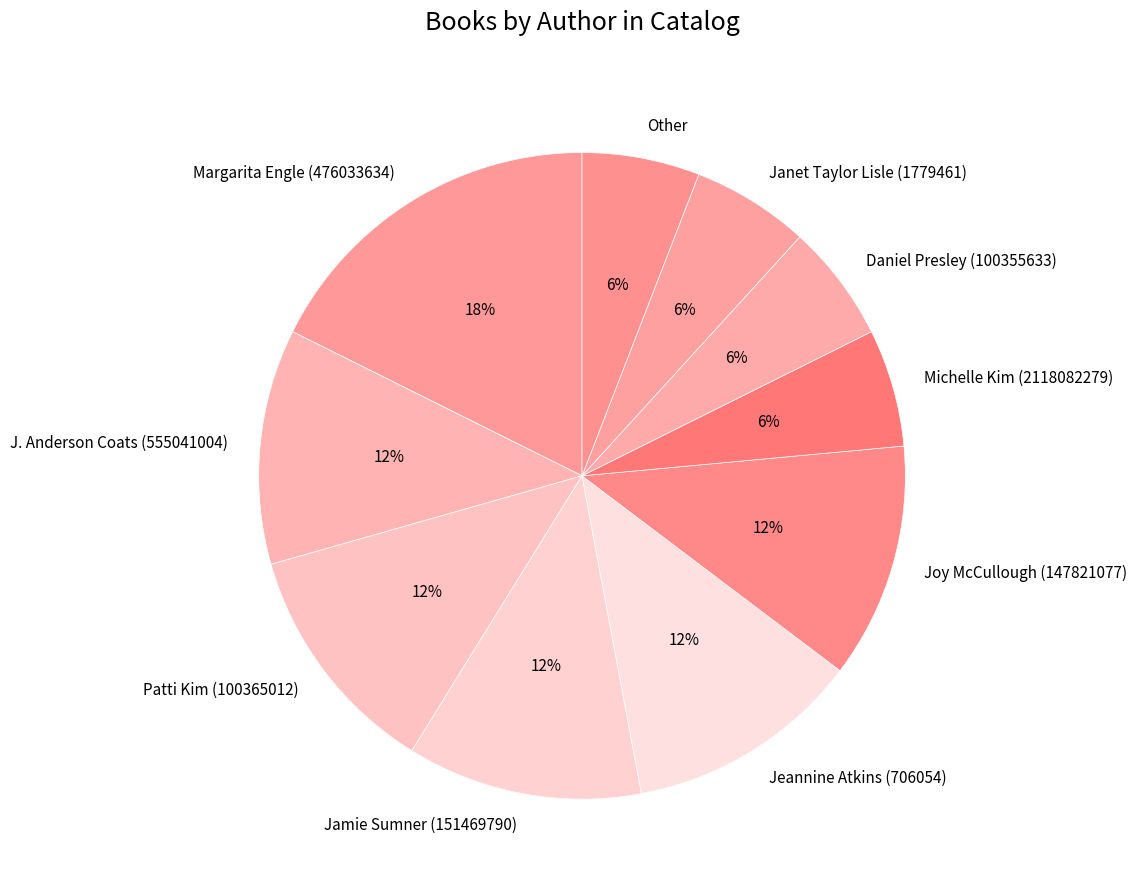

What is the largest slice in the pie chart?

Margarita Engle (476033634)